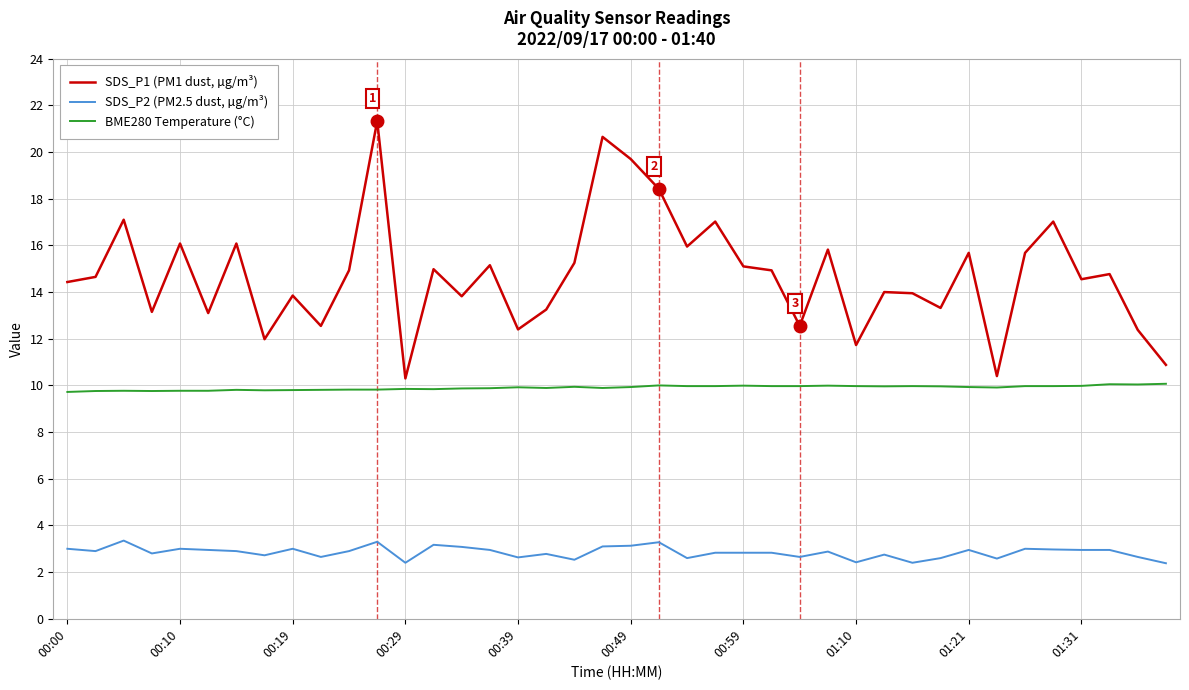

True or false: BME280 Temperature (°C) and SDS_P2 (PM2.5 dust, µg/m³) intersect in this chart.

False